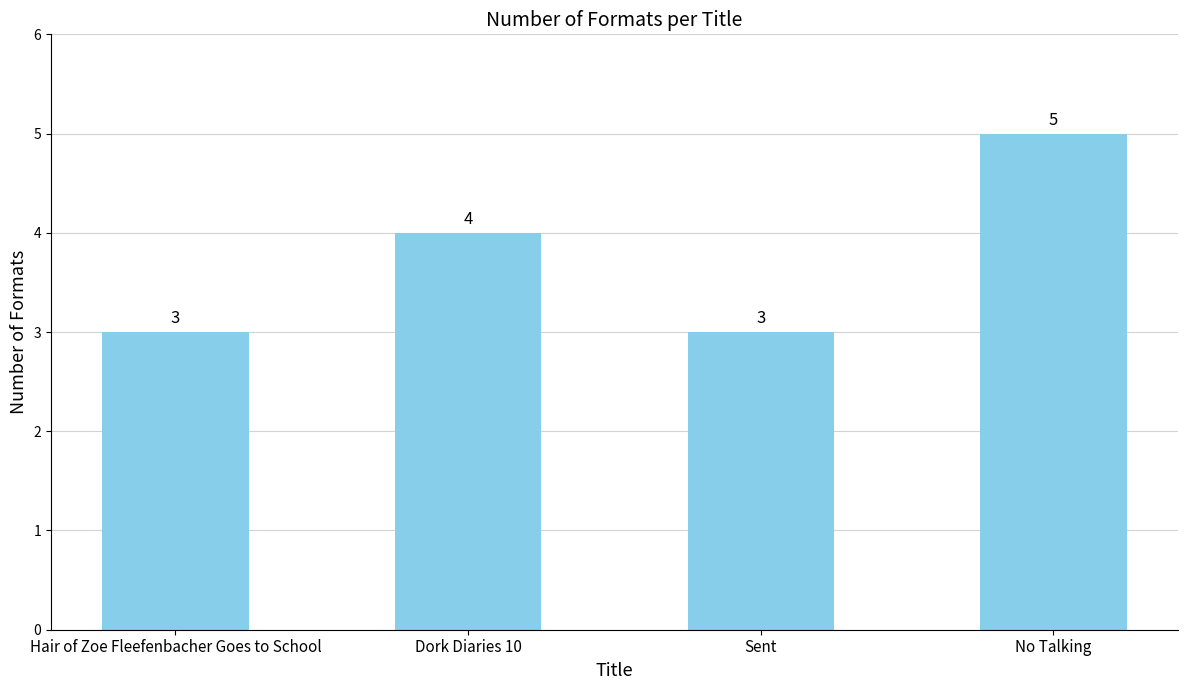

Which has a higher value, Hair of Zoe Fleefenbacher Goes to School or No Talking?

No Talking